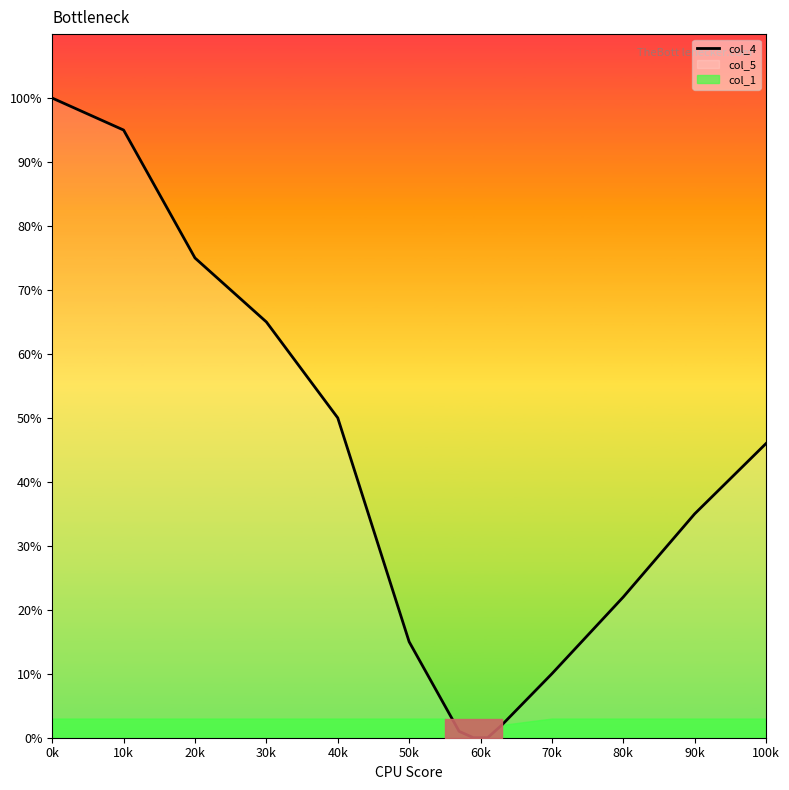

Reading left to right, transcribe all the data shown in this chart.

100	95	75	65	50	15	5	1	0	0	2	10	22	35	46